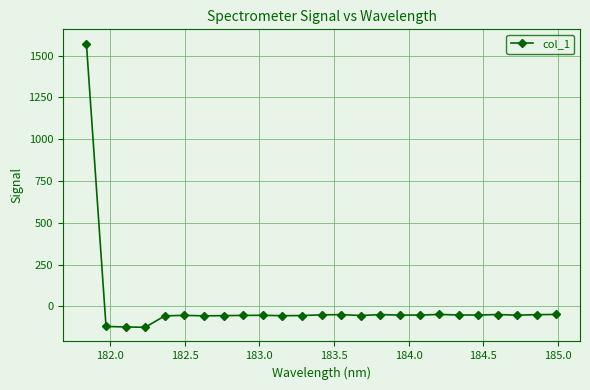

True or false: there are more than 2 points higher than both neighbors.

True